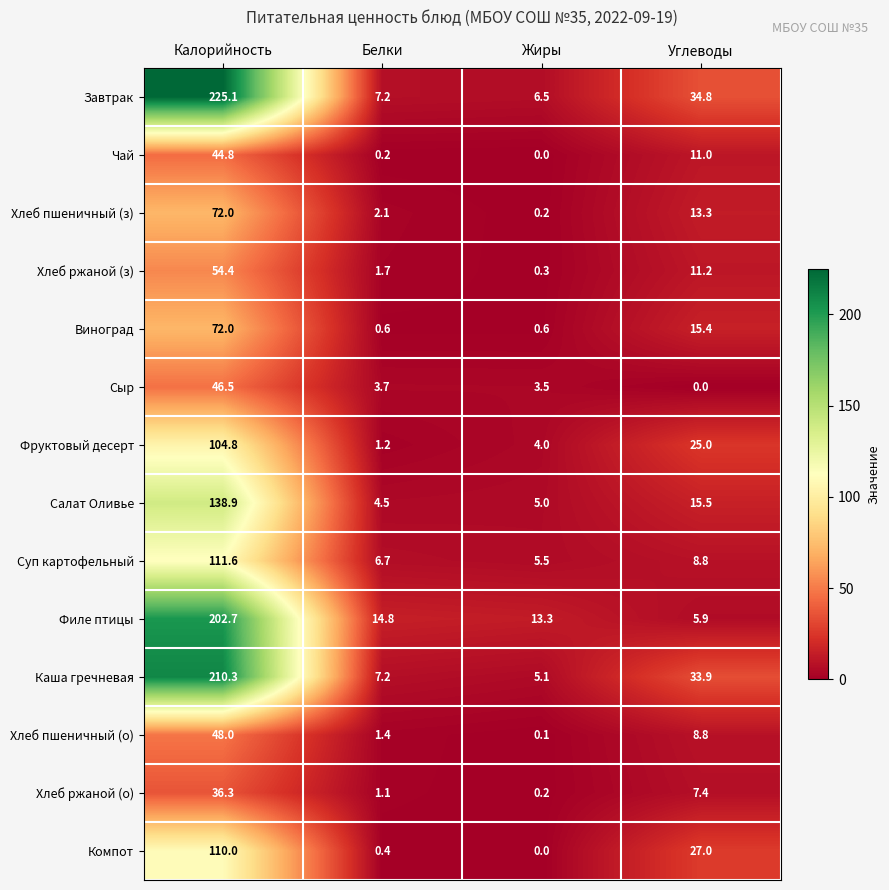

What is the maximum value shown in the chart?

225.1